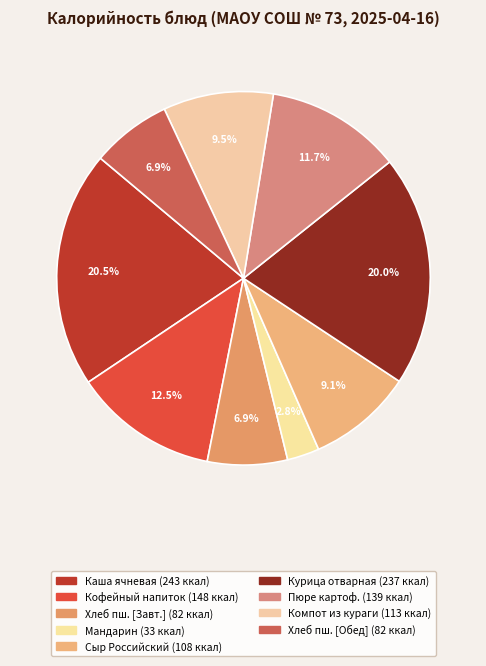

How many slices are in this pie chart?

9